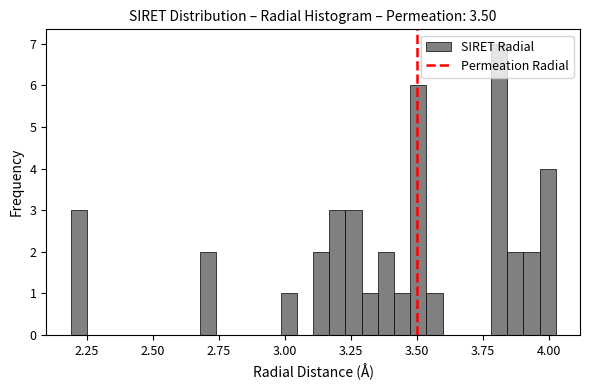

Read against the x-axis, roughly where is the centre of the tallest bar?

3.80